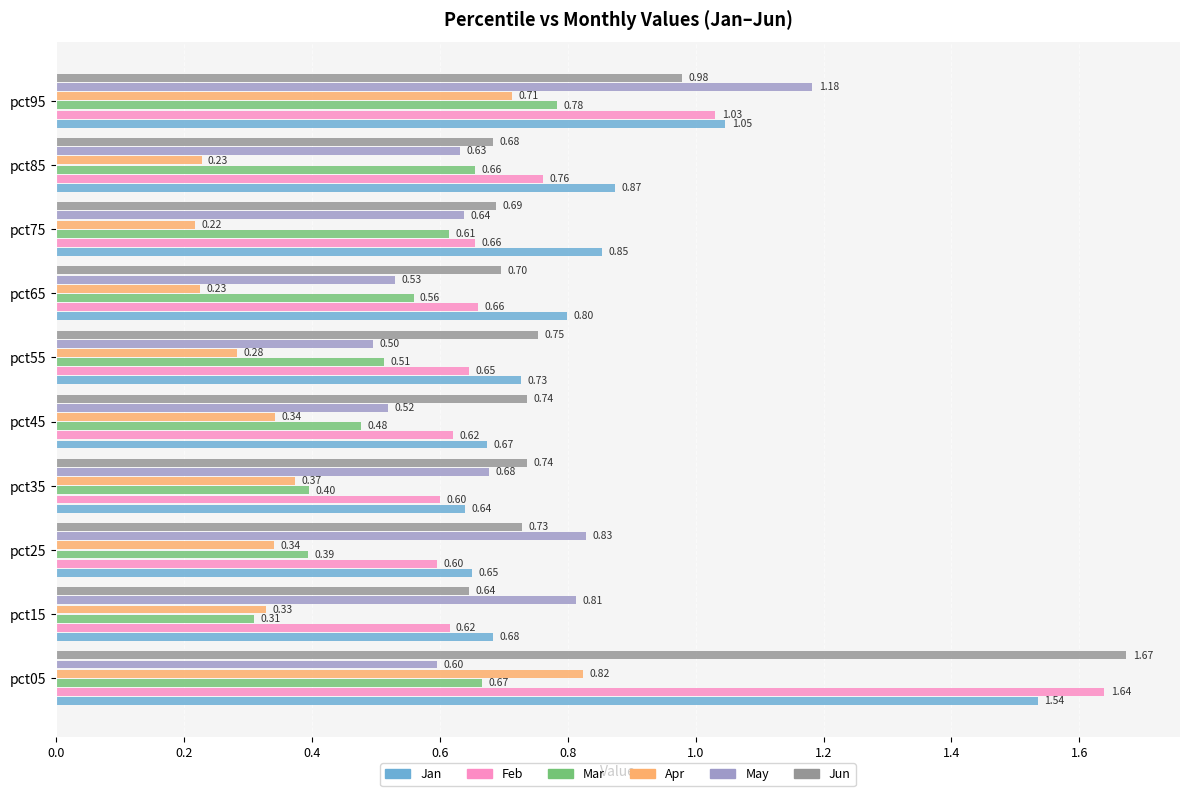

What is the total value across all series at pct15?

3.4